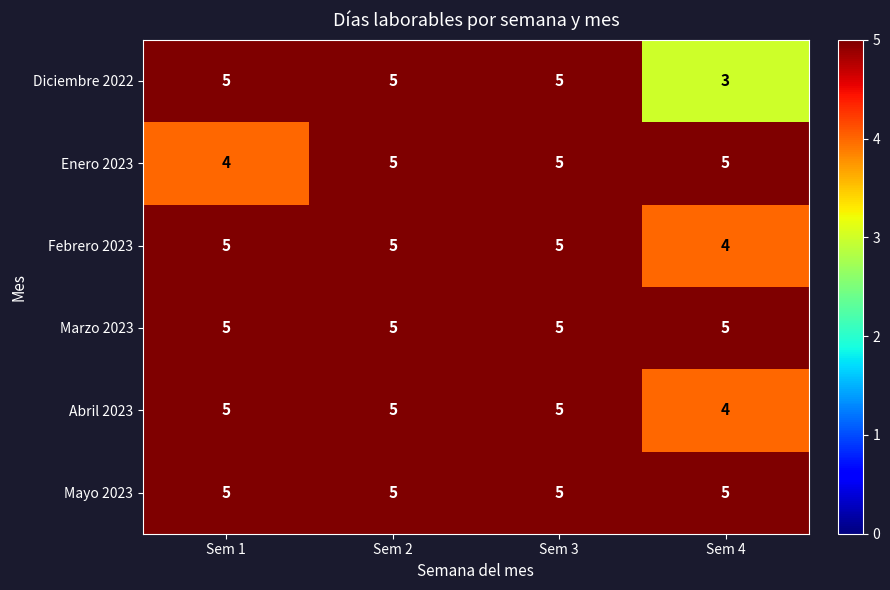

Which series has the largest range (max minus min)?

Diciembre 2022